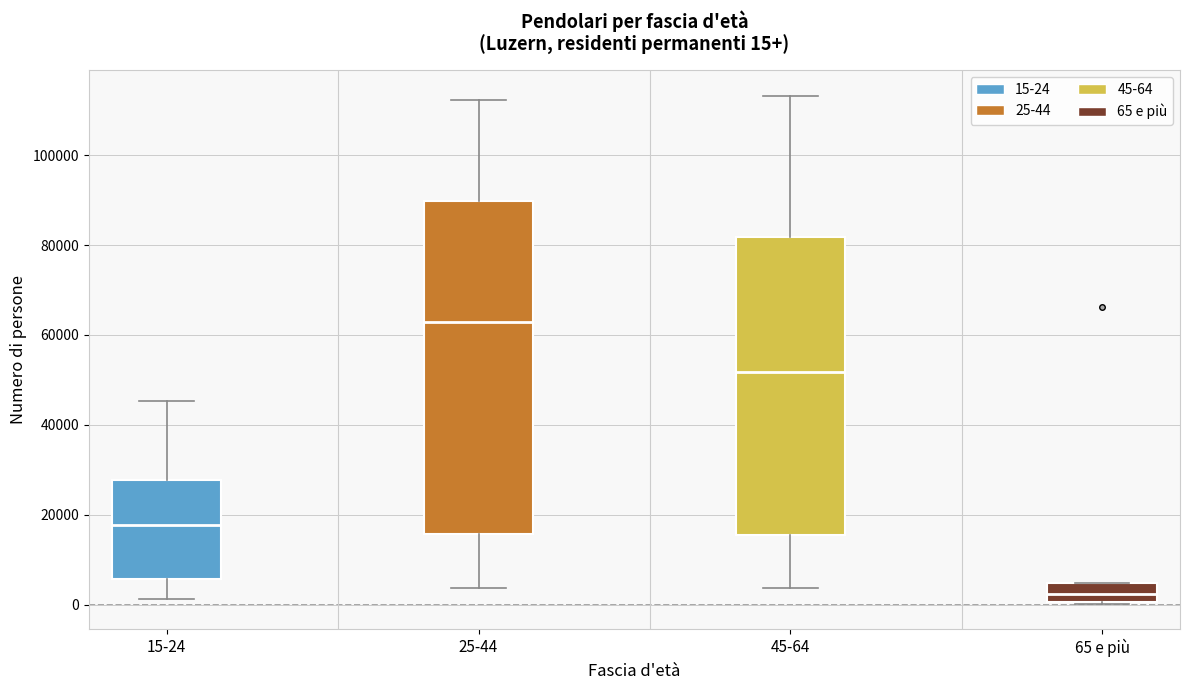

Comparing the boxes themselves (not the whiskers), which one is the tallest?

25-44